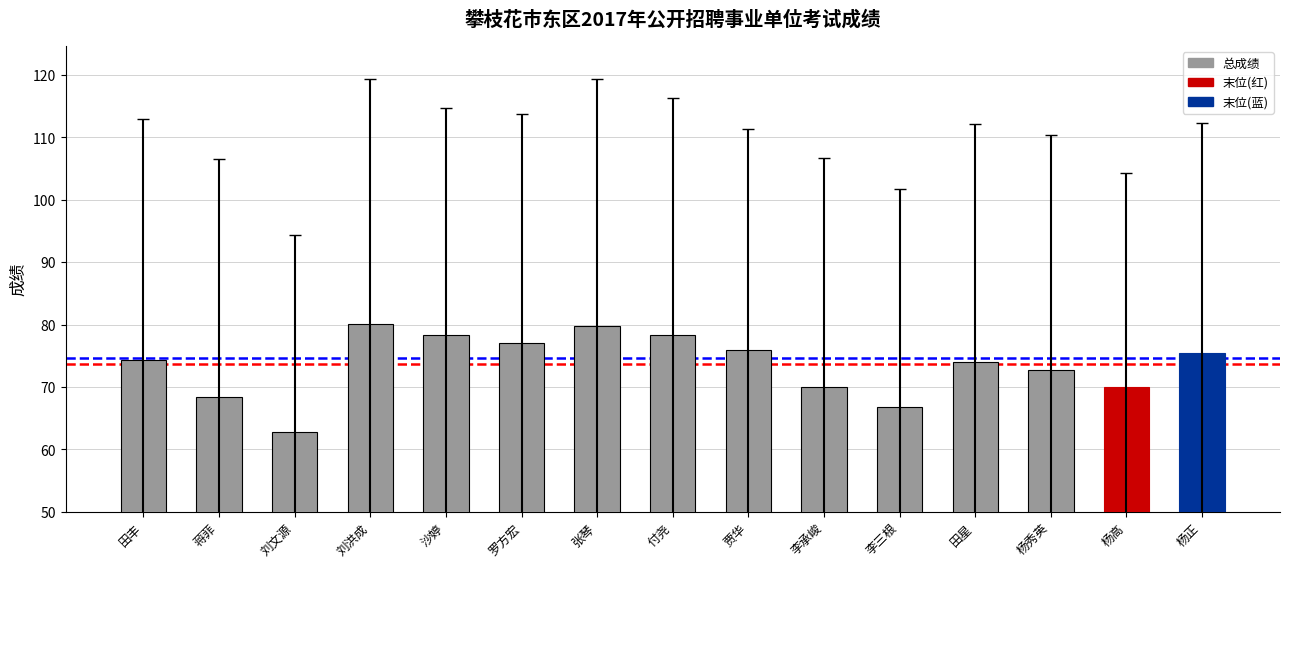

What is the minimum value shown in the chart?

62.8